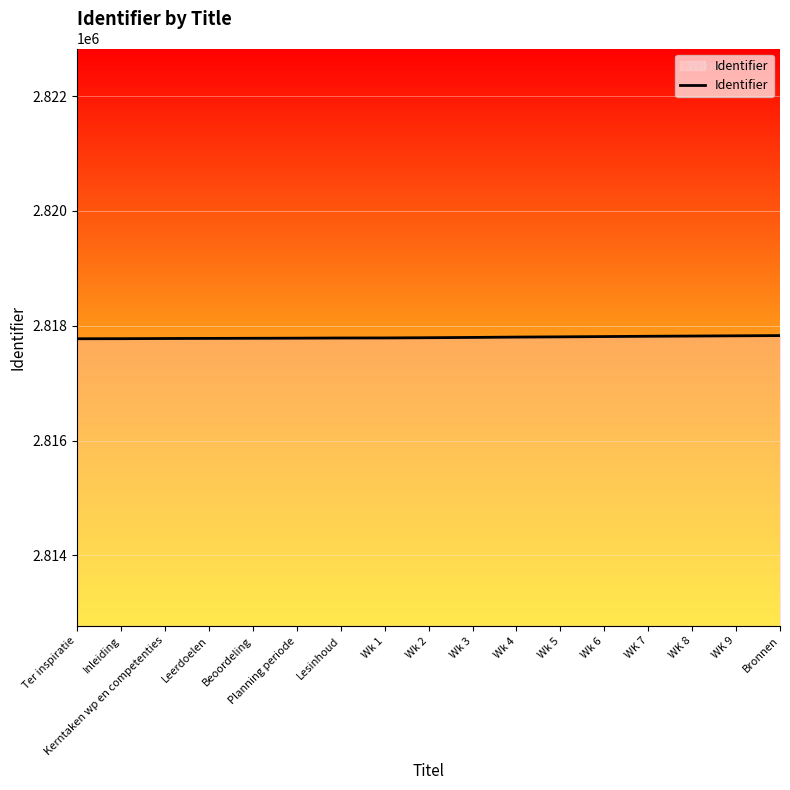

Approximately how many times larger is the value at Wk 2 compared to Wk 4?

1.0